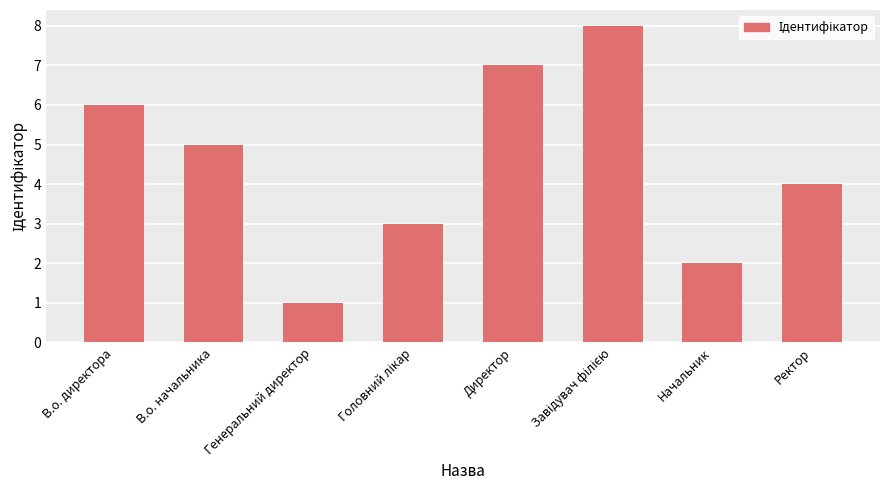

Read the value at Начальник.

2